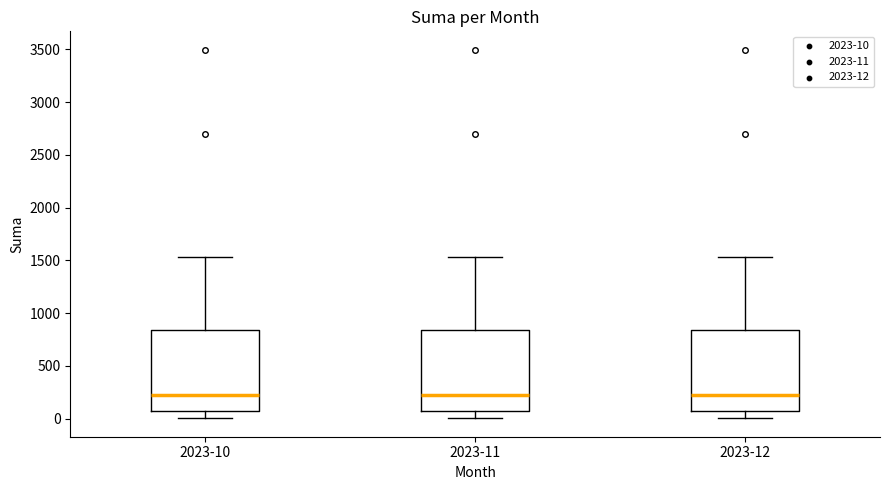

Where is the lower edge of the box for 2023-12 on the y-axis? The values are not printed on the chart, so give them approximately, as read against the axis.

100